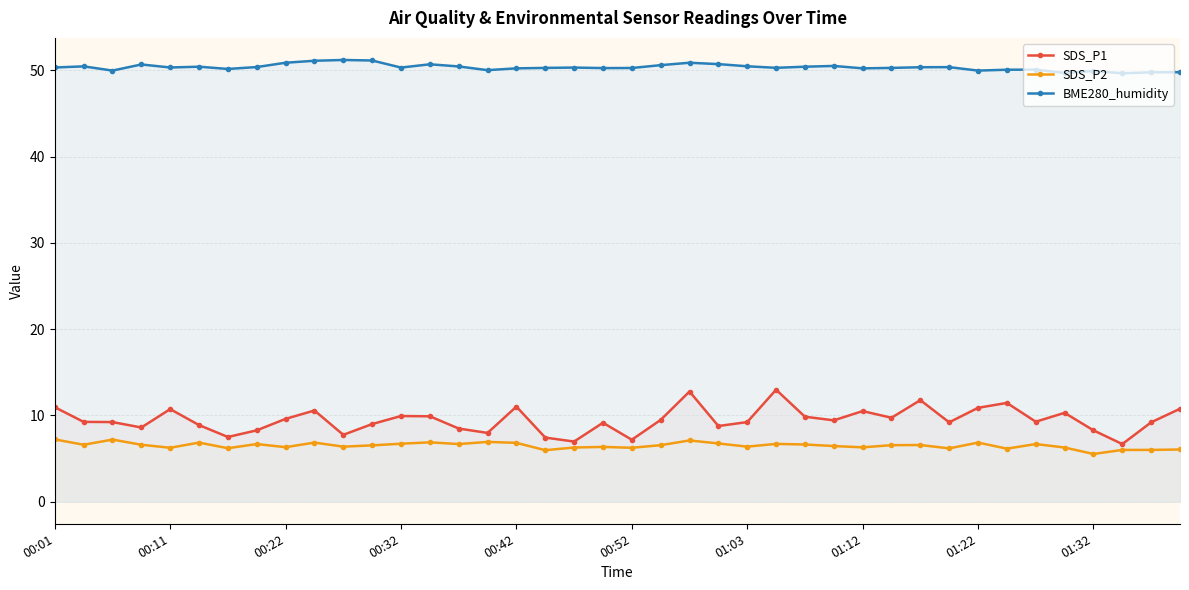

Is it true that BME280_humidity equals 50.4 at 31?

True